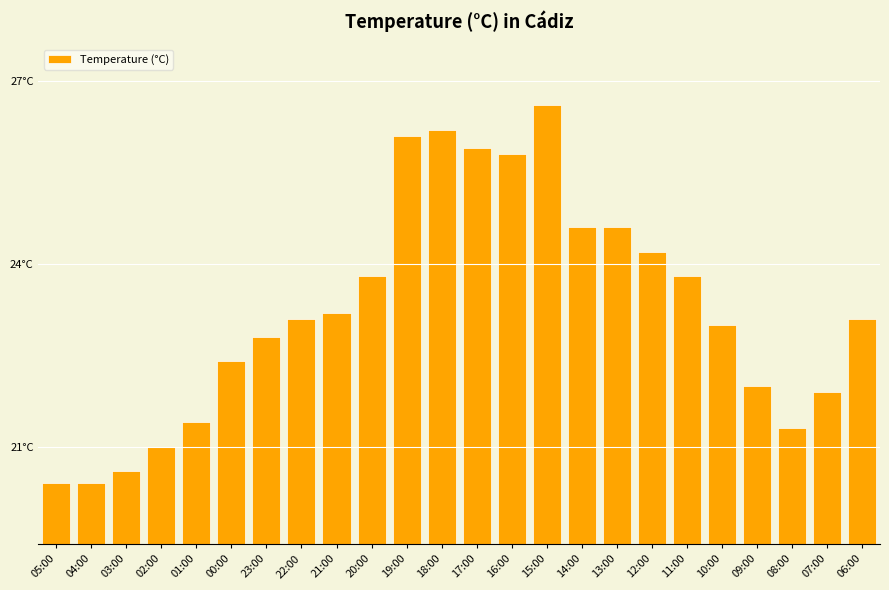

Which has a higher value, 21:00 or 08:00?

21:00